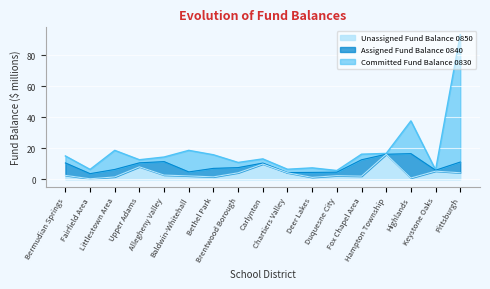

At which category does Unassigned Fund Balance 0850 reach its first local peak?

Upper Adams